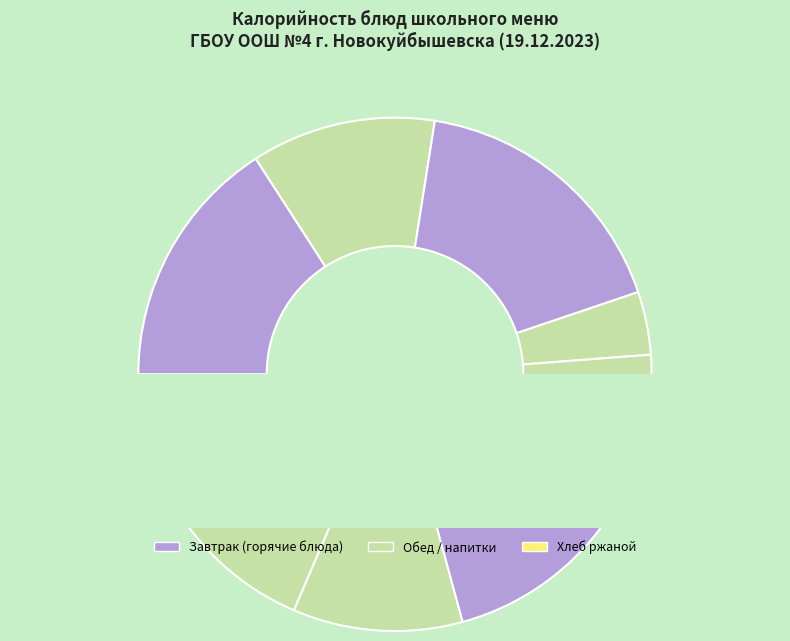

Does картофельное пюре со свеклой отварной account for over 50% of the chart?

No